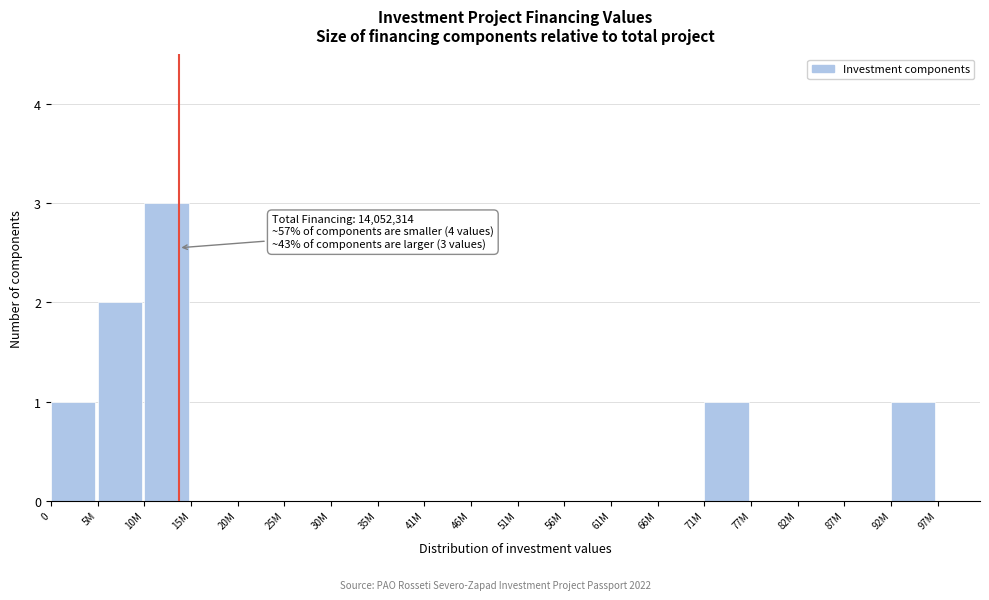

Reading left to right, transcribe all the data shown in this chart.

0=1	5M=2	10M=3	15M=0	20M=0	25M=0	30M=0	35M=0	41M=0	46M=0	51M=0	56M=0	61M=0	66M=0	71M=1	77M=0	82M=0	87M=0	92M=1